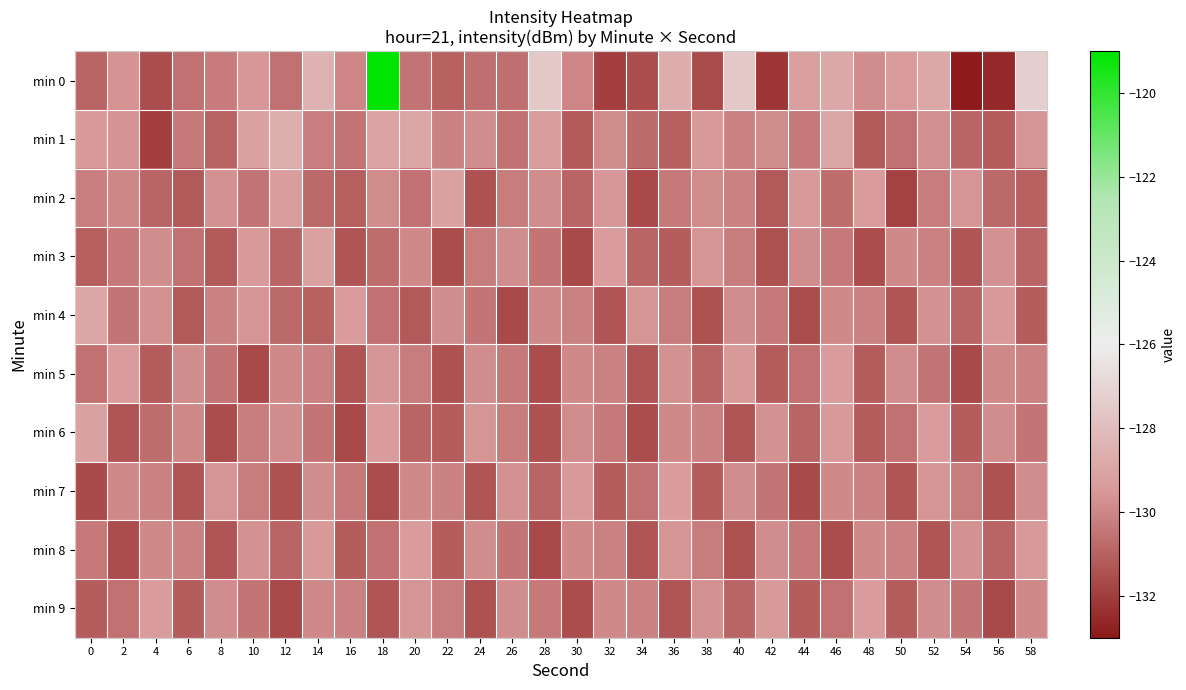

At 0, list the series in order from largest to smallest.

min 4, min 6, min 1, min 2, min 8, min 5, min 0, min 3, min 9, min 7